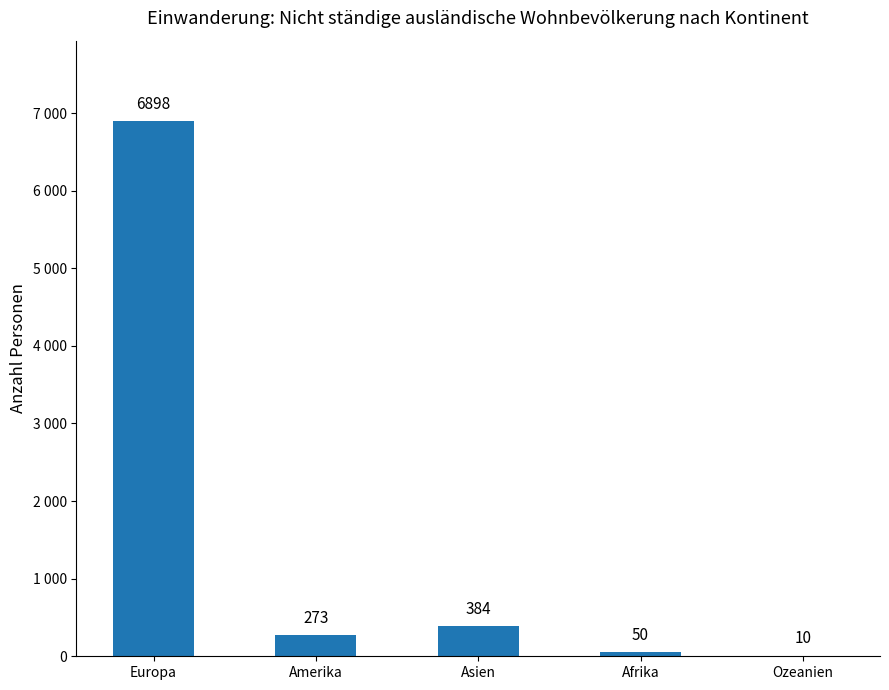

What is the maximum value shown in the chart?

6898